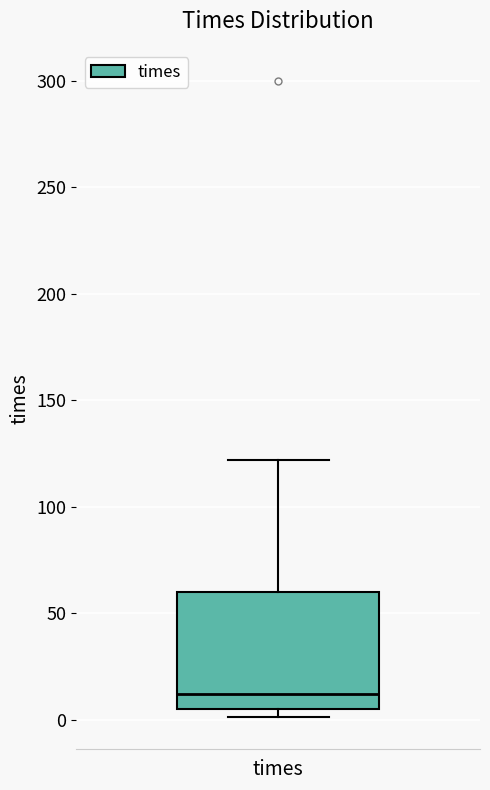

Where does the upper whisker of the box for times end on the y-axis? The values are not printed on the chart, so give them approximately, as read against the axis.

120